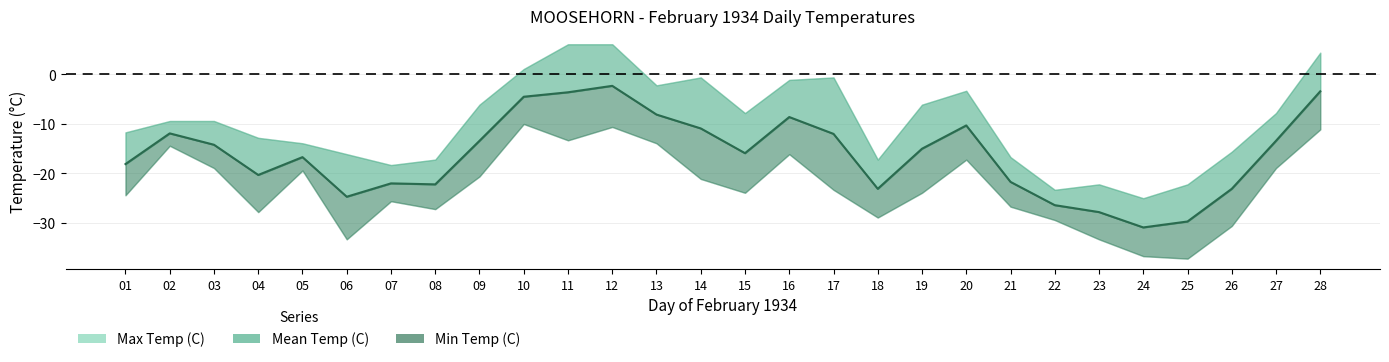

What is the sum of the Max Temp (C) values at 25 and 27?

-30.0